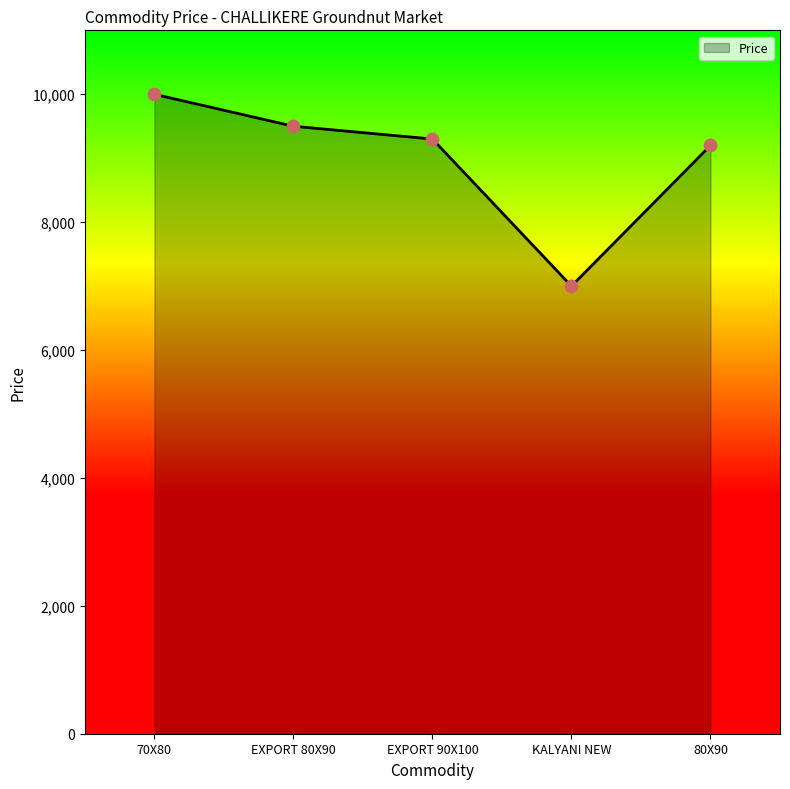

What is the ratio of the value at 80X90 to the value at 70X80?

0.9